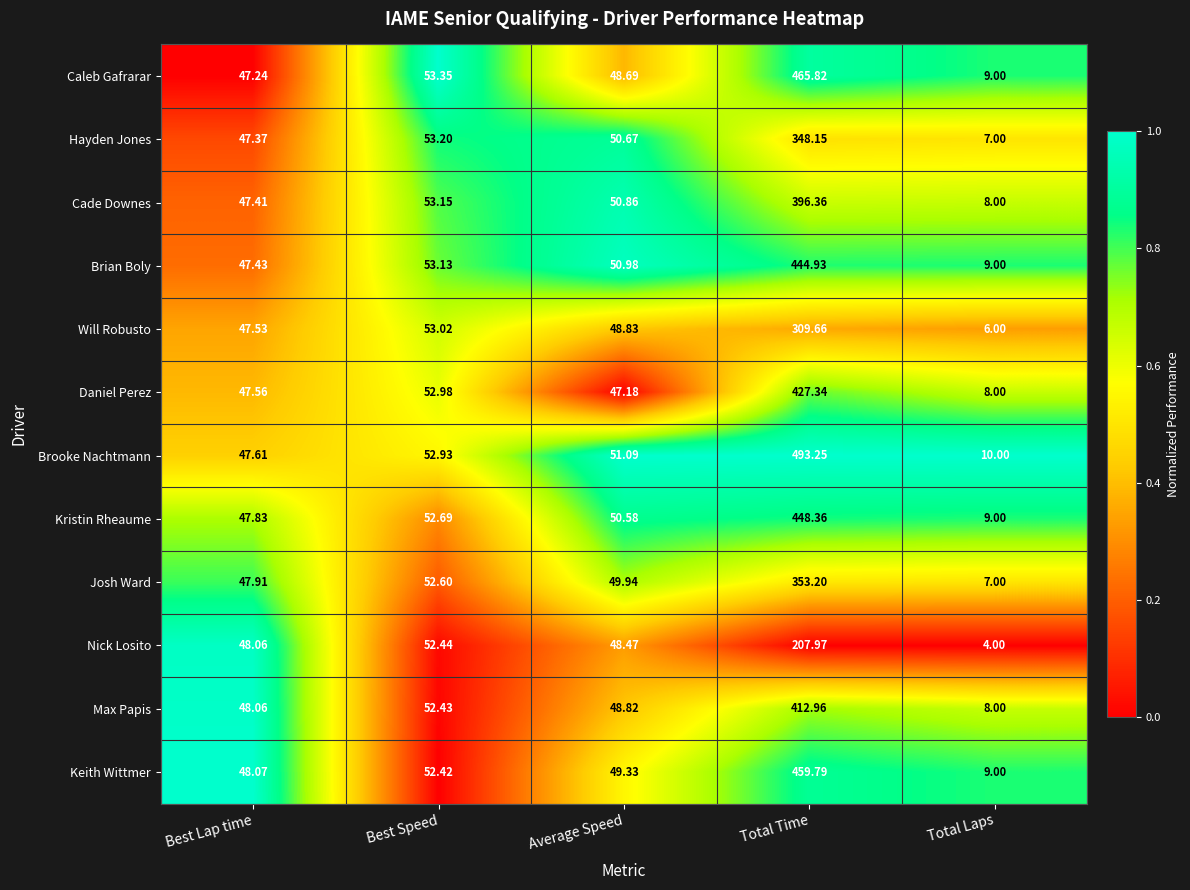

Which series changed the most between Best Lap time and Average Speed?

Brian Boly